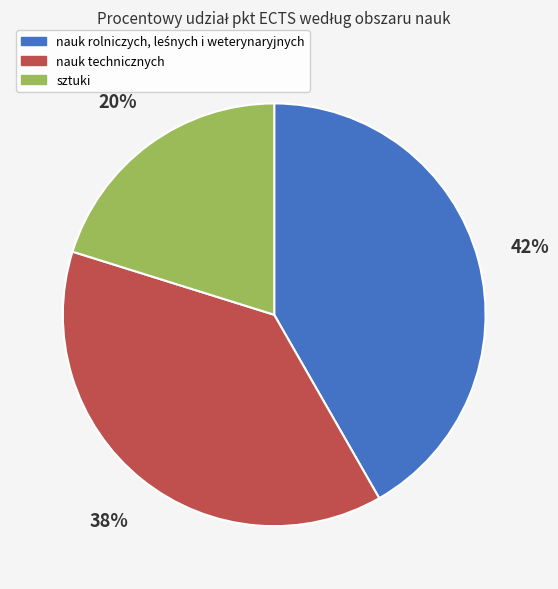

To the nearest percent, what is the difference between the largest and smallest slice percentages?

22%